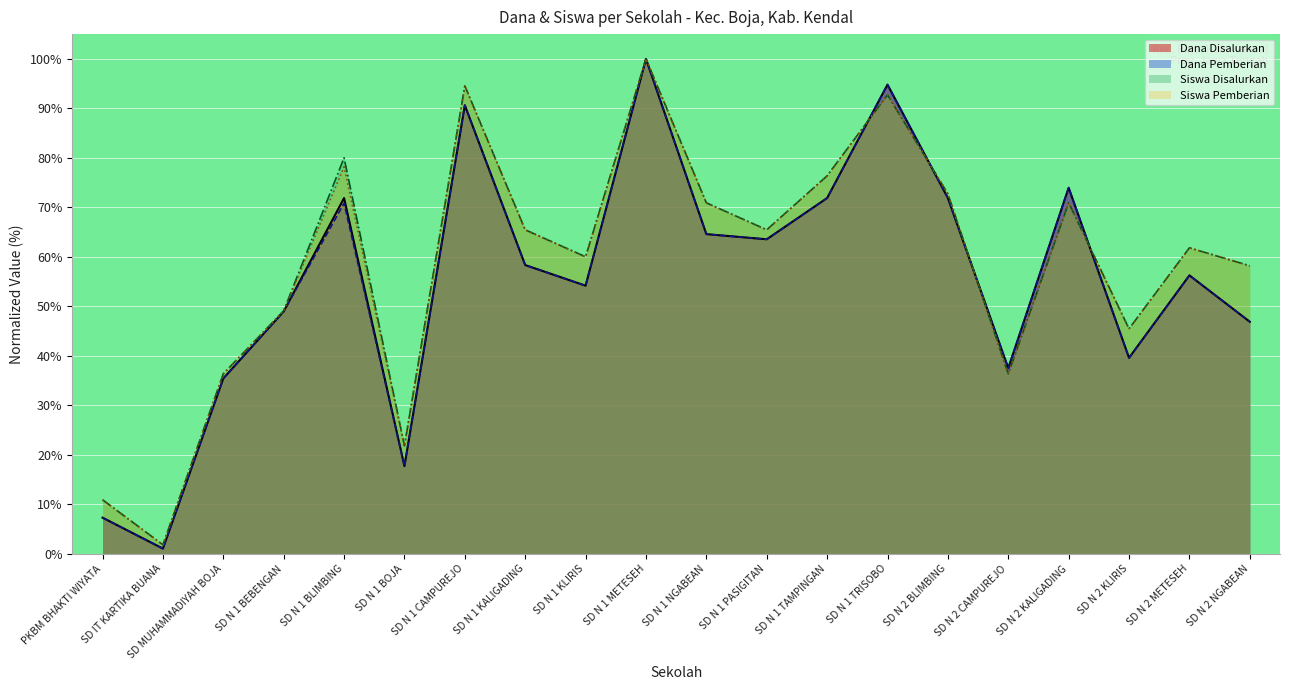

Where is the first local minimum for Dana Disalurkan?

SD IT KARTIKA BUANA